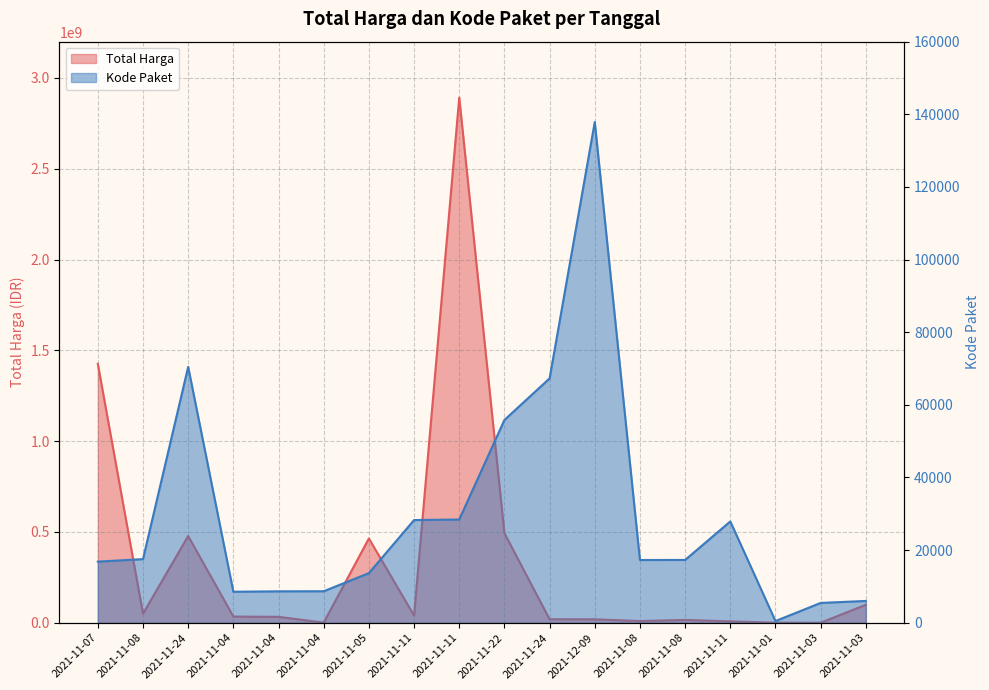

True or false: Kode Paket has more than 2 points higher than both neighbors.

True